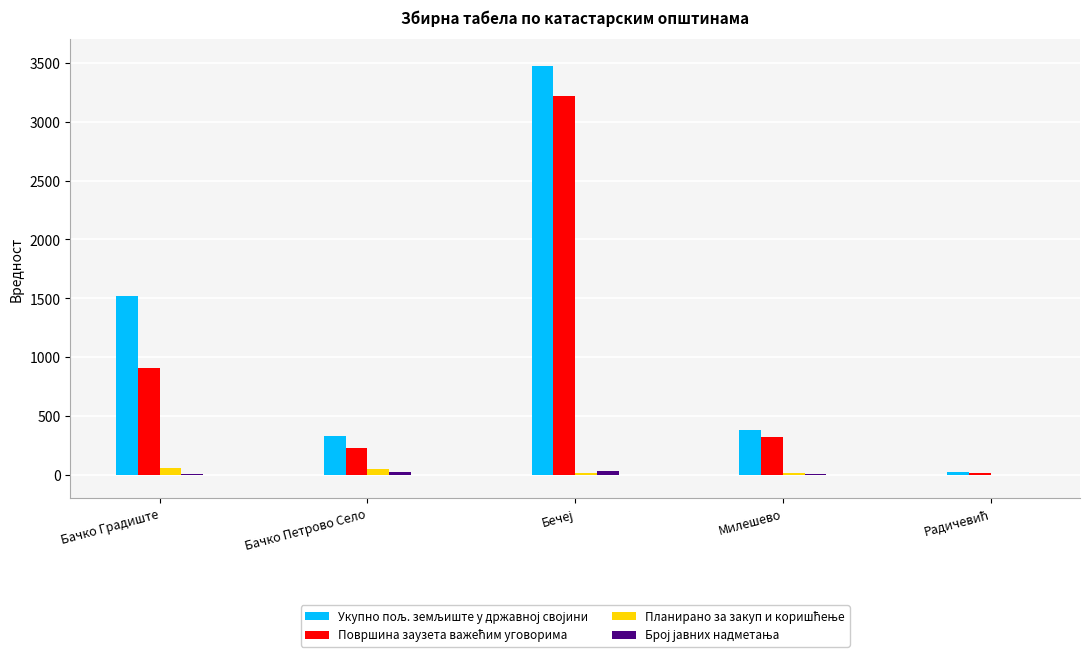

How many series are shown in this chart?

4